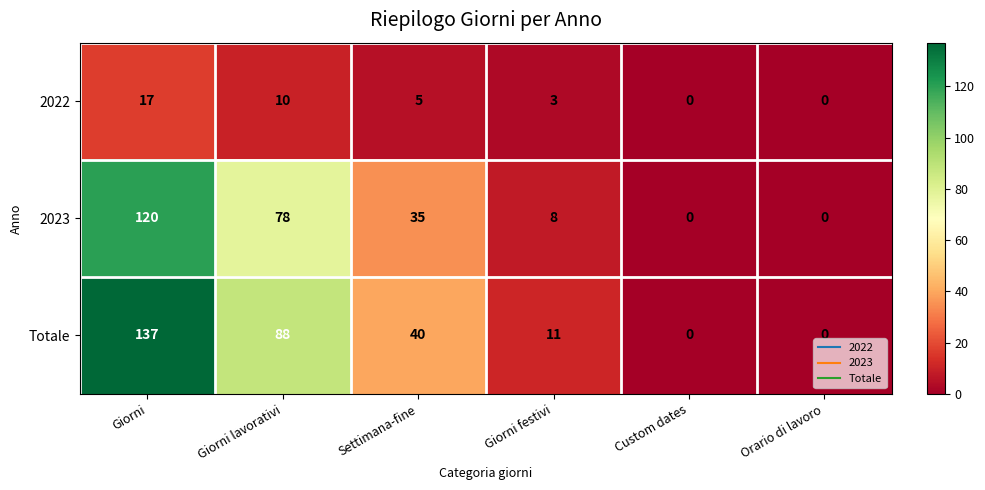

Reading left to right, list all the values displayed in this chart.

2022: 17	10	5	3	0	0
2023: 120	78	35	8	0	0
Totale: 137	88	40	11	0	0